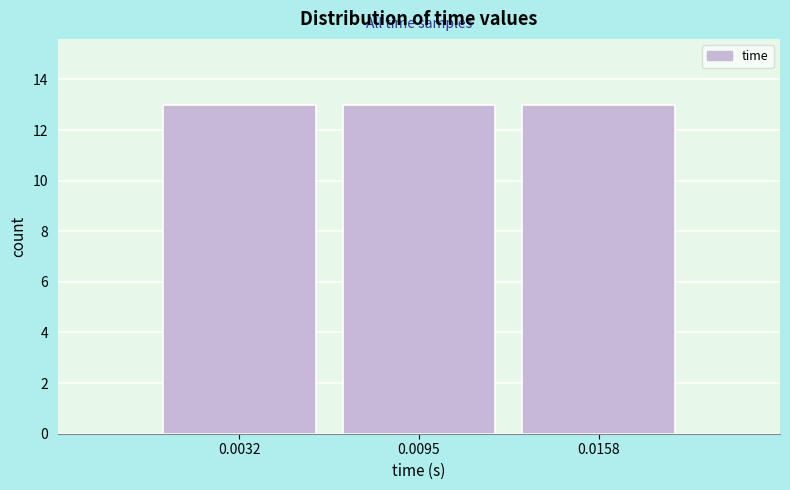

Reading left to right, transcribe this chart: for each bar, give the range it covers on the x-axis and its height. Neither the bar edges nor the heights are printed on the chart, so give them approximately, as read against the axes.

0.000 to 0.006: 13
0.006 to 0.013: 13
0.013 to 0.019: 13